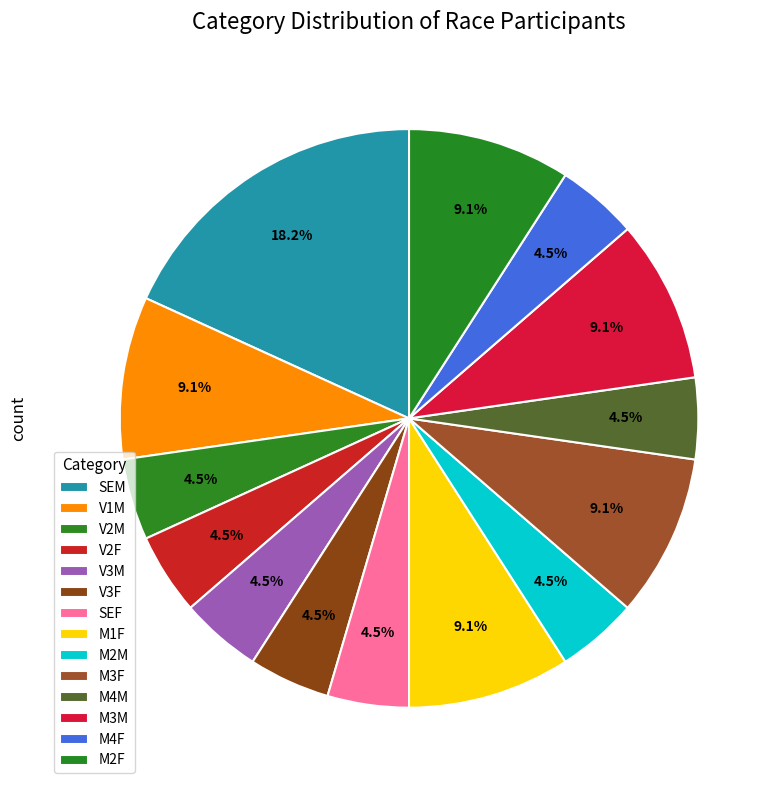

What is the change in value from M1F to M4F?

-1